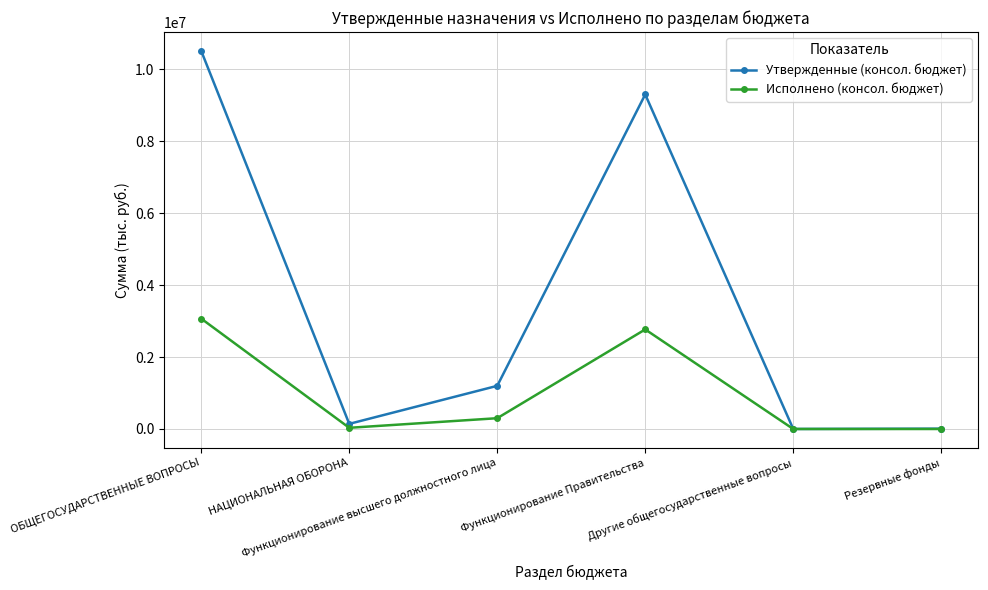

At which label does Утвержденные (консол. бюджет) reach its peak?

ОБЩЕГОСУДАРСТВЕННЫЕ ВОПРОСЫ